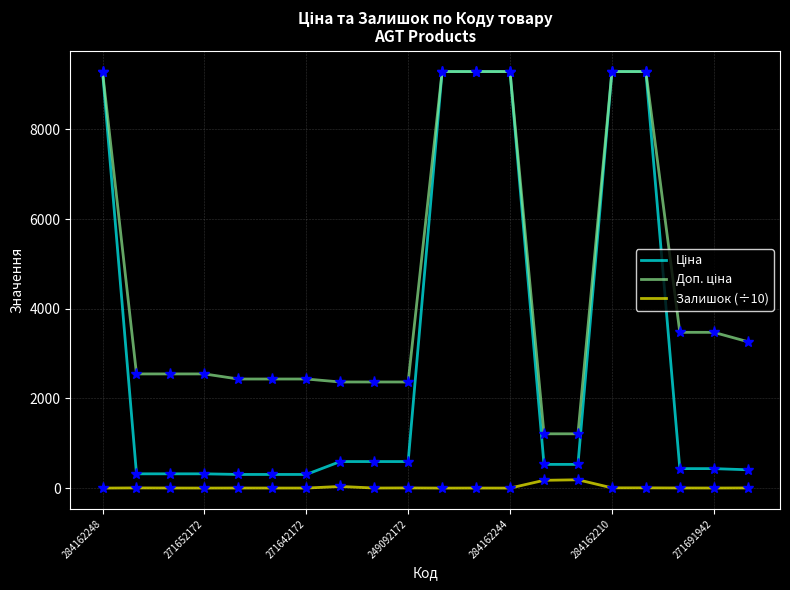

What is the maximum value shown in the chart?

9290.5